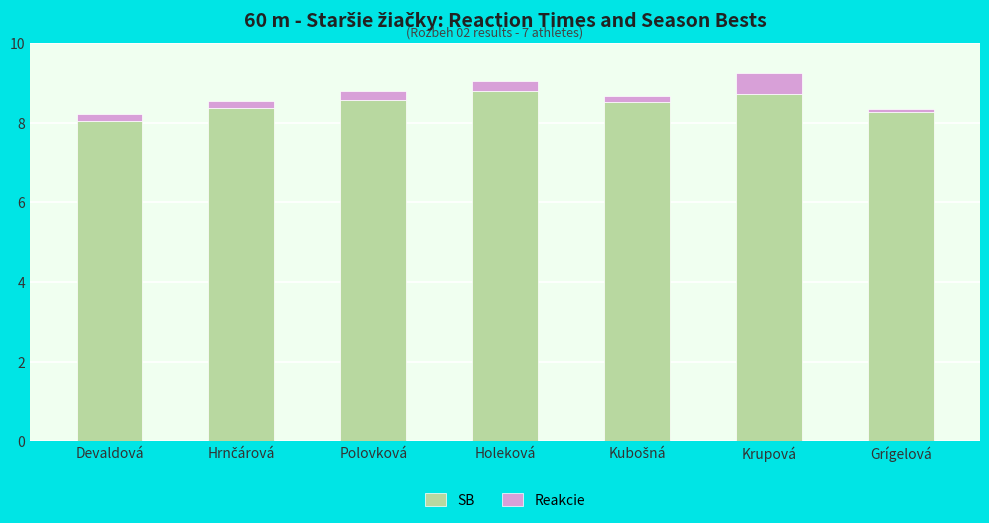

What is the sum of all SB values?

59.3